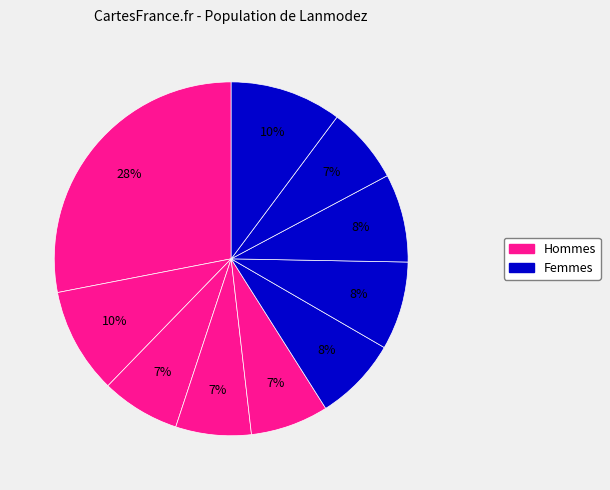

To the nearest percent, what is the difference between the largest and smallest slice percentages?

21%